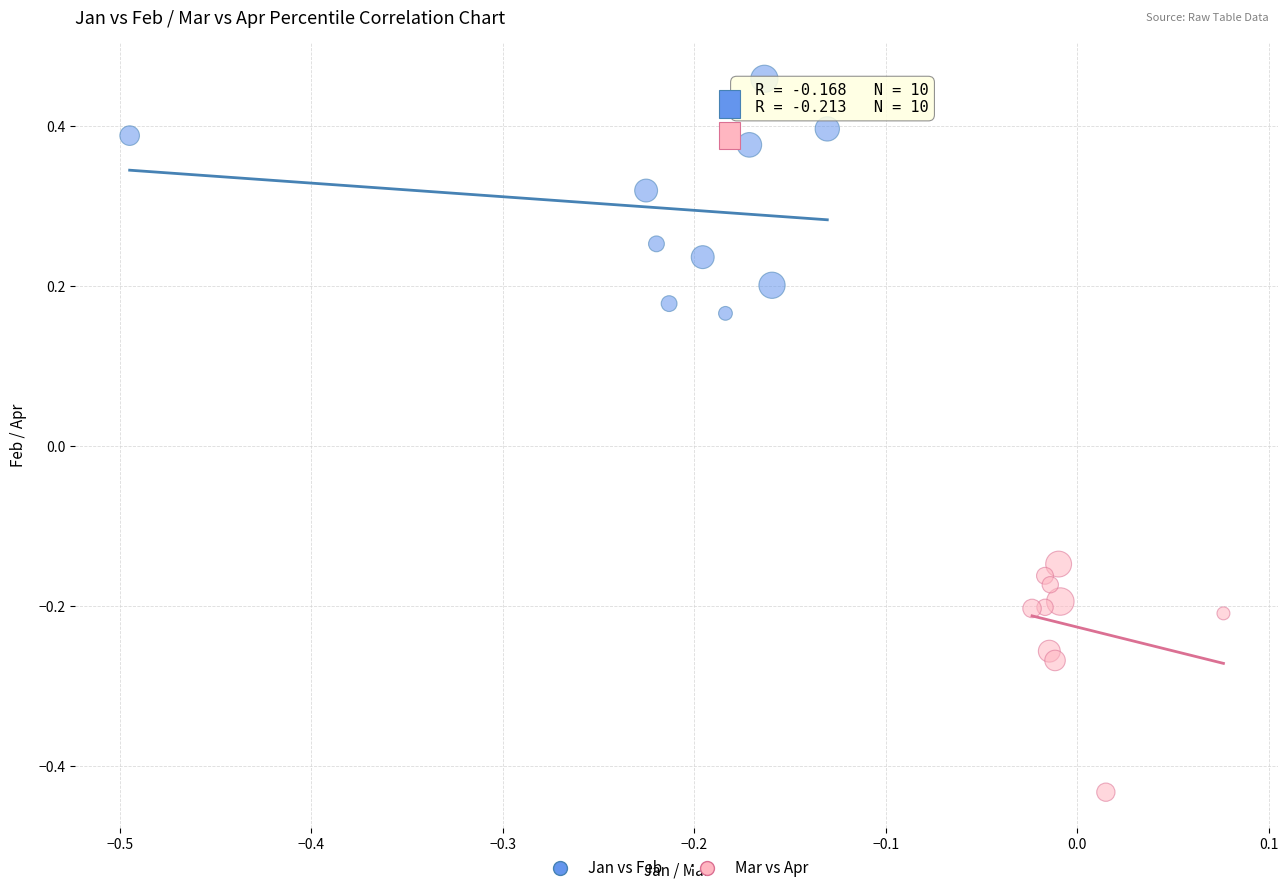

Which series reaches the maximum Y coordinate?

Jan vs Feb